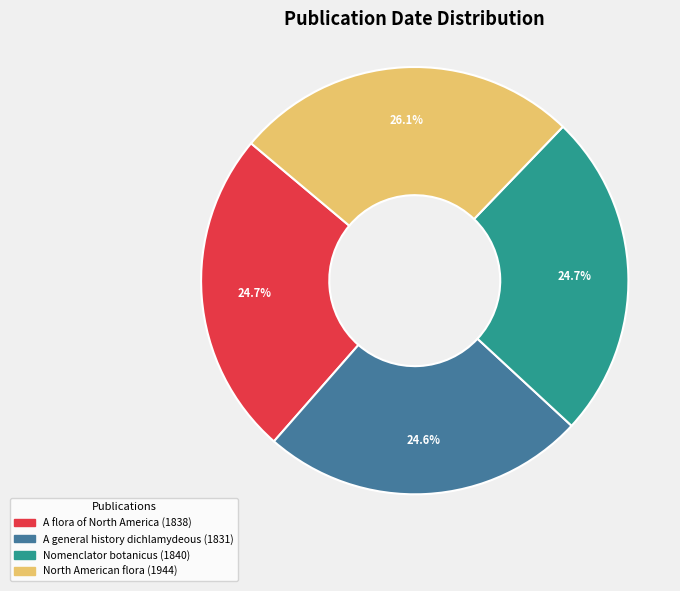

What is the largest slice in the pie chart?

North American flora (1944)